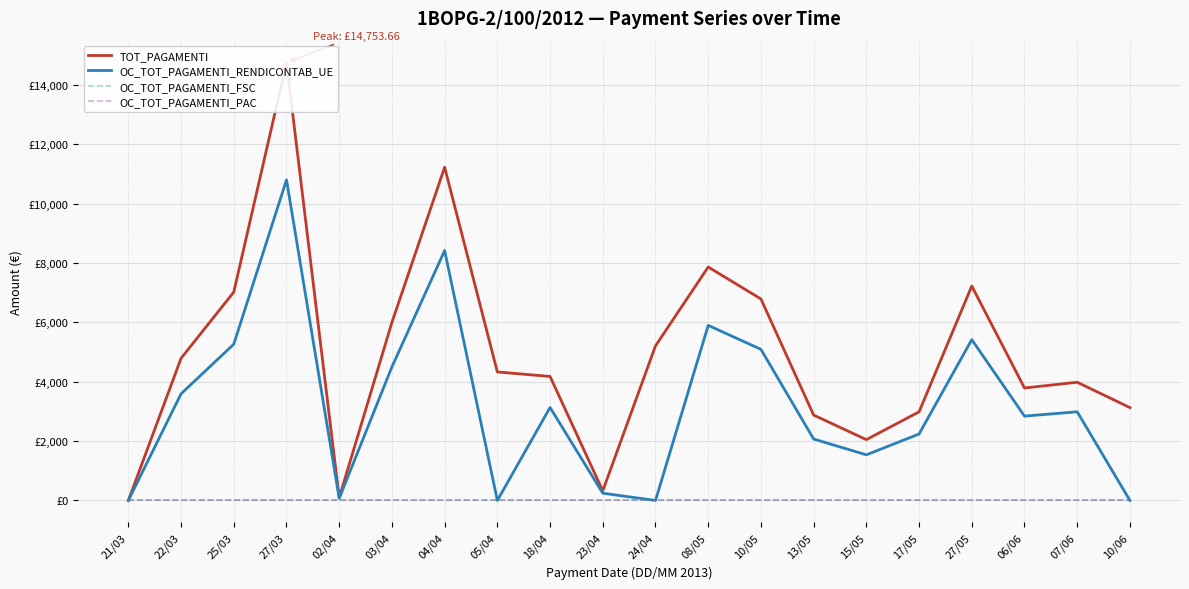

What is the label of the 15th point from the left?

15/05